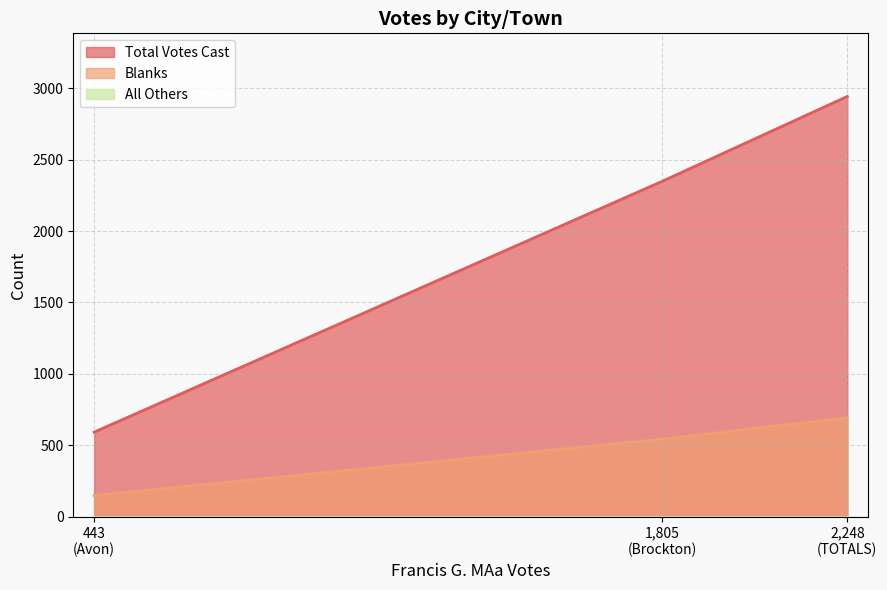

How many lines are shown in the chart?

3